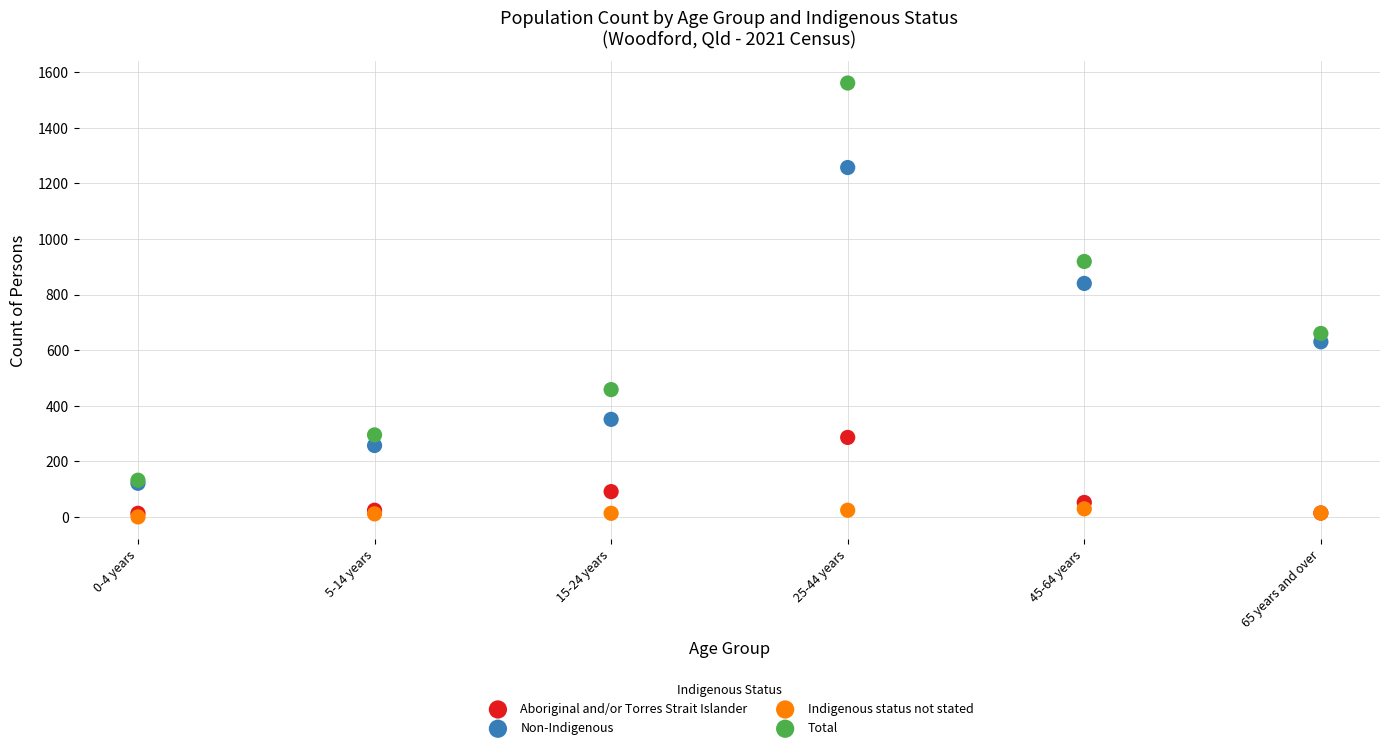

What are all the series names shown in the legend?

Aboriginal and/or Torres Strait Islander, Non-Indigenous, Indigenous status not stated, Total